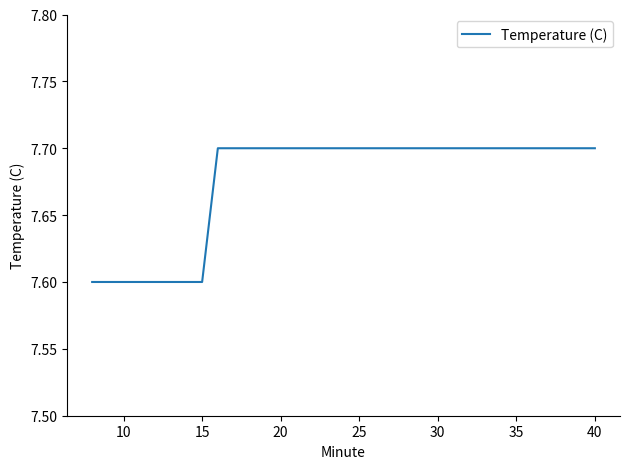

What is the smallest value displayed?

7.6